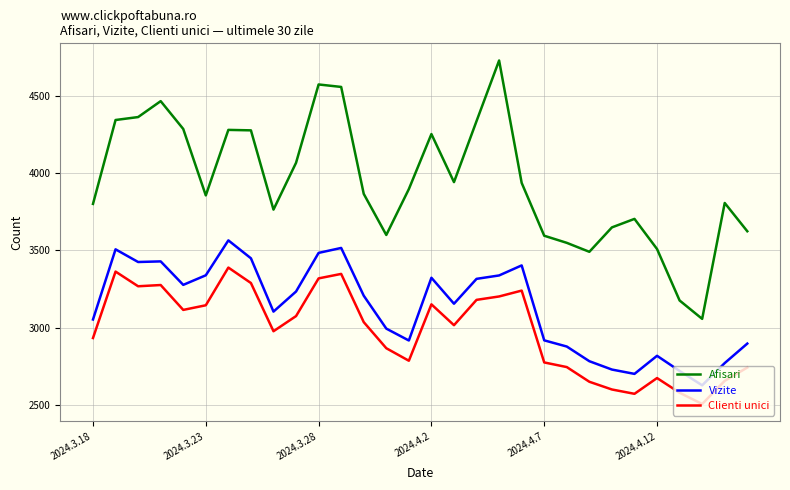

What is the sum of all Vizite values?

93847